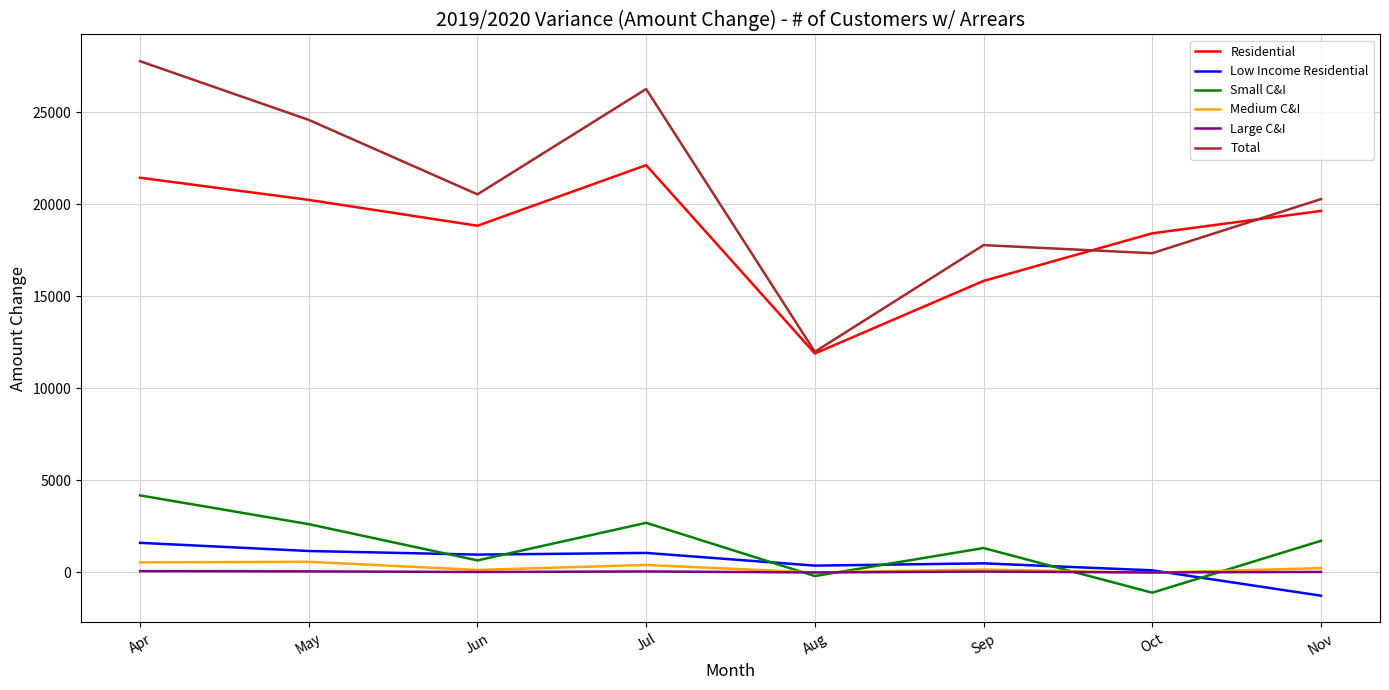

Which series has the largest total across all categories?

Total